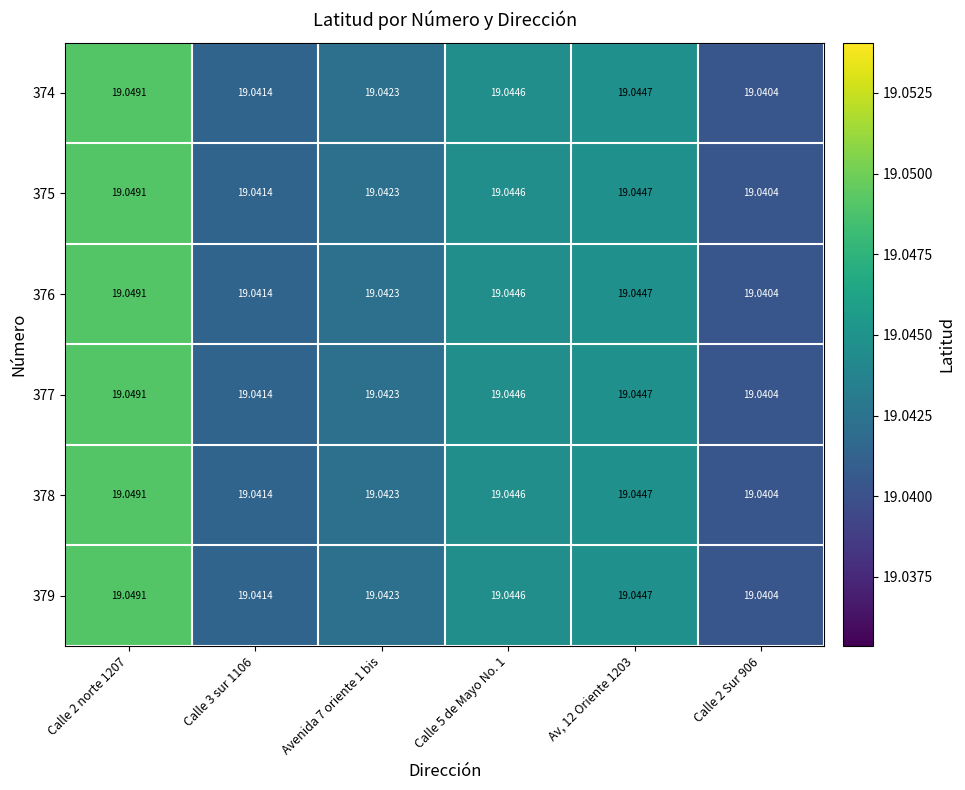

Reading left to right, extract all data points from this chart.

374: Calle 2 norte 1207=19.0	Calle 3 sur 1106=19.0	Avenida 7 oriente 1 bis=19.0	Calle 5 de Mayo No. 1=19.0	Av, 12 Oriente 1203=19.0	Calle 2 Sur 906=19.0
375: Calle 2 norte 1207=19.0	Calle 3 sur 1106=19.0	Avenida 7 oriente 1 bis=19.0	Calle 5 de Mayo No. 1=19.0	Av, 12 Oriente 1203=19.0	Calle 2 Sur 906=19.0
376: Calle 2 norte 1207=19.0	Calle 3 sur 1106=19.0	Avenida 7 oriente 1 bis=19.0	Calle 5 de Mayo No. 1=19.0	Av, 12 Oriente 1203=19.0	Calle 2 Sur 906=19.0
377: Calle 2 norte 1207=19.0	Calle 3 sur 1106=19.0	Avenida 7 oriente 1 bis=19.0	Calle 5 de Mayo No. 1=19.0	Av, 12 Oriente 1203=19.0	Calle 2 Sur 906=19.0
378: Calle 2 norte 1207=19.0	Calle 3 sur 1106=19.0	Avenida 7 oriente 1 bis=19.0	Calle 5 de Mayo No. 1=19.0	Av, 12 Oriente 1203=19.0	Calle 2 Sur 906=19.0
379: Calle 2 norte 1207=19.0	Calle 3 sur 1106=19.0	Avenida 7 oriente 1 bis=19.0	Calle 5 de Mayo No. 1=19.0	Av, 12 Oriente 1203=19.0	Calle 2 Sur 906=19.0